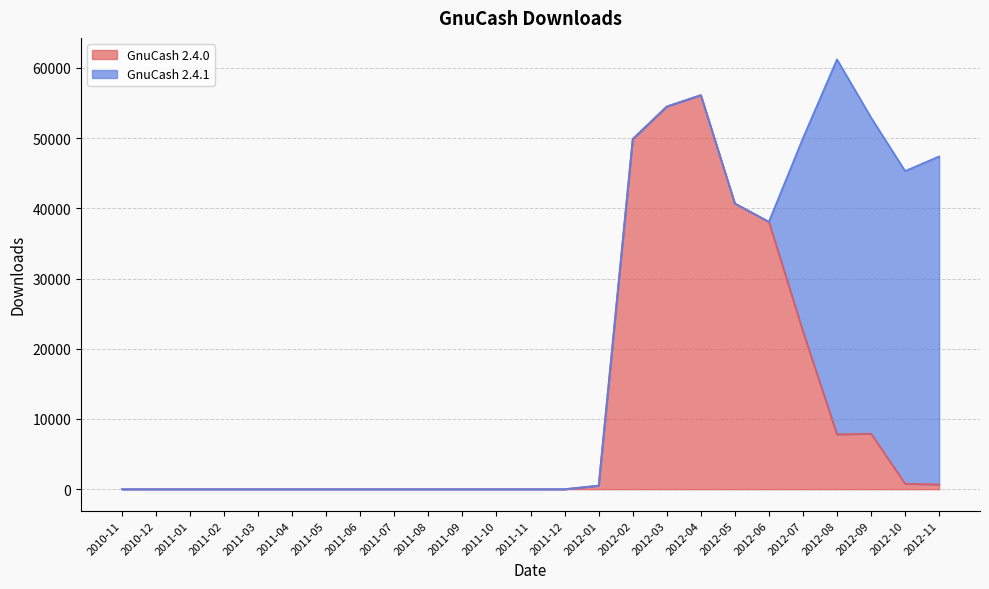

How many values exceed 0?

11